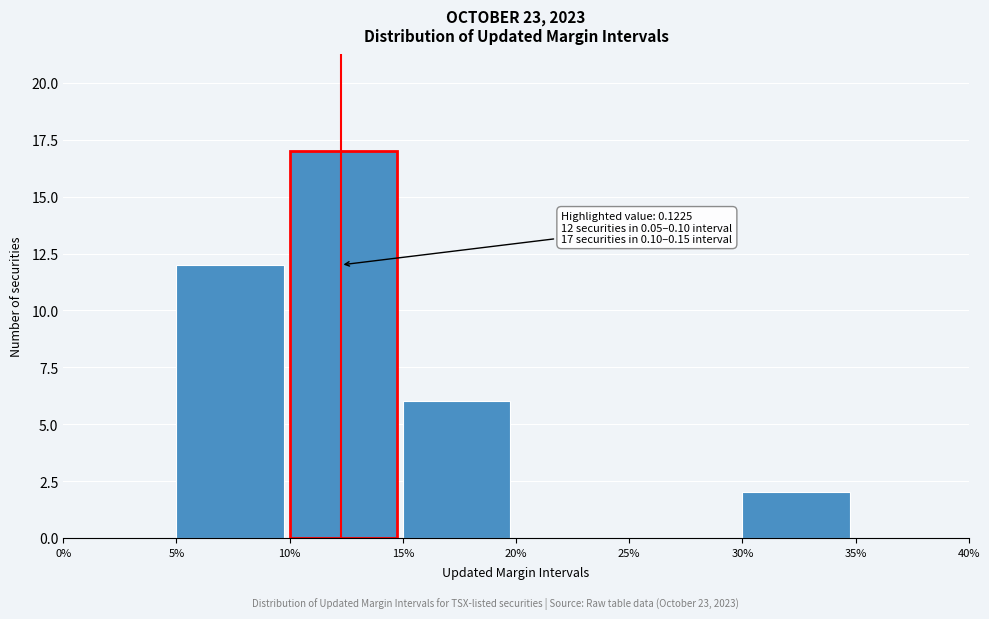

Reading left to right, list all the values displayed in this chart.

0%=0	5%=12	10%=17	15%=6	20%=0	25%=0	30%=2	35%=0